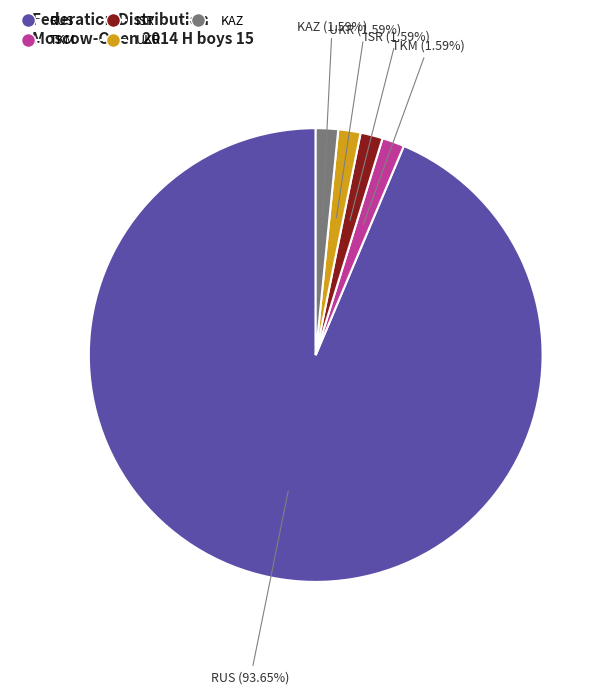

Between RUS and KAZ, which is larger?

RUS